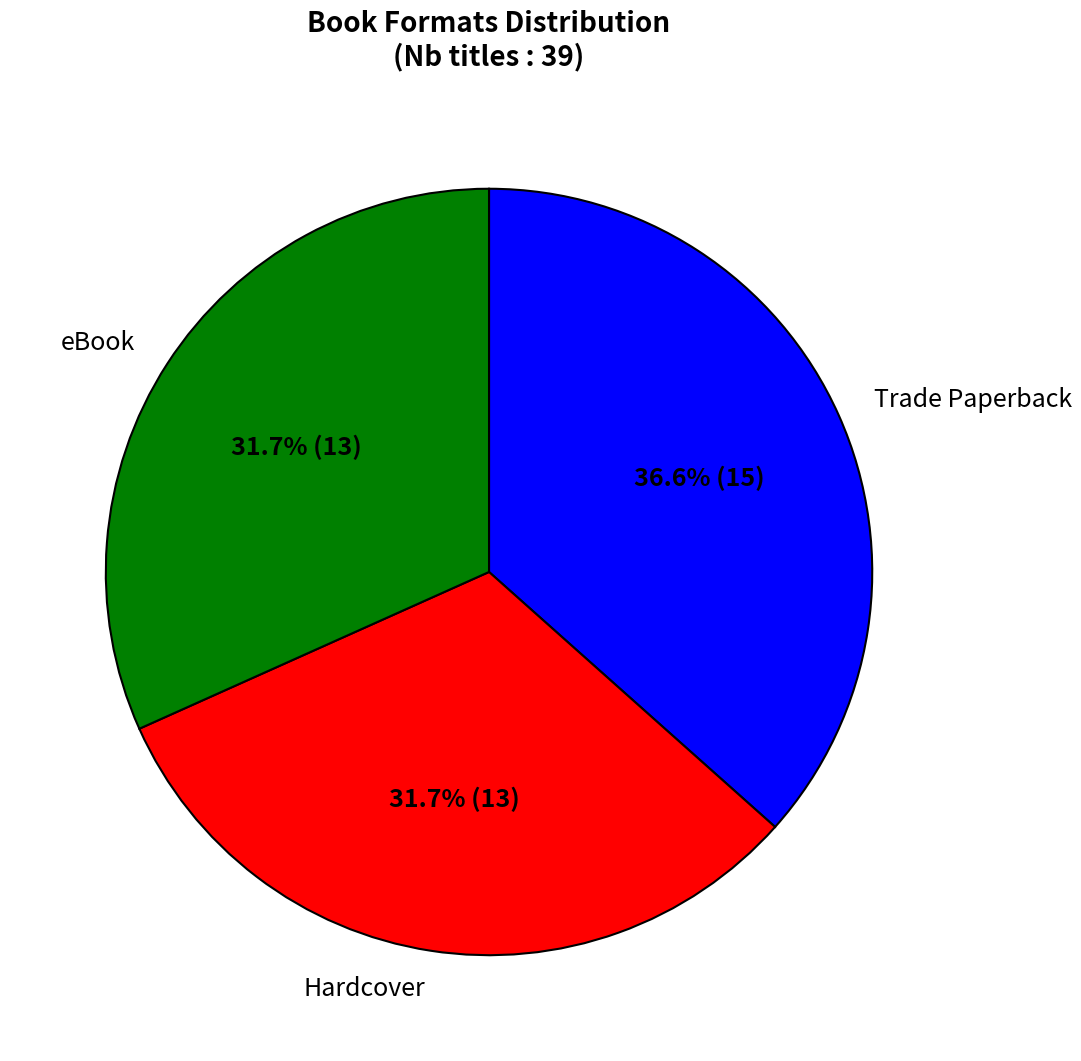

What portion of the pie excludes eBook?

68.3%